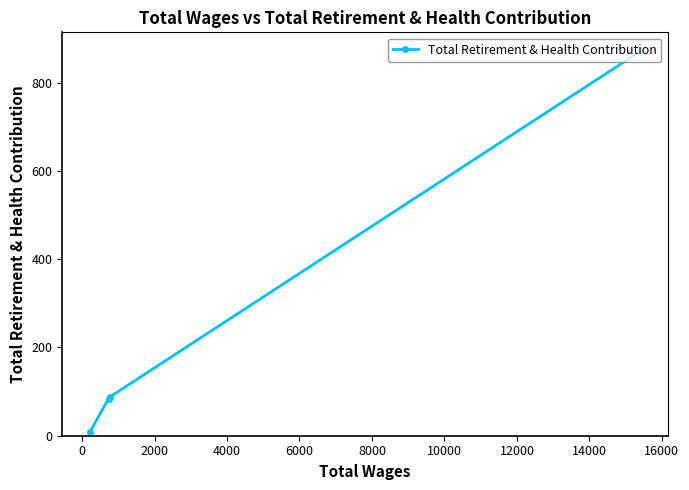

Does the chart display data point markers on the line(s)?

Yes